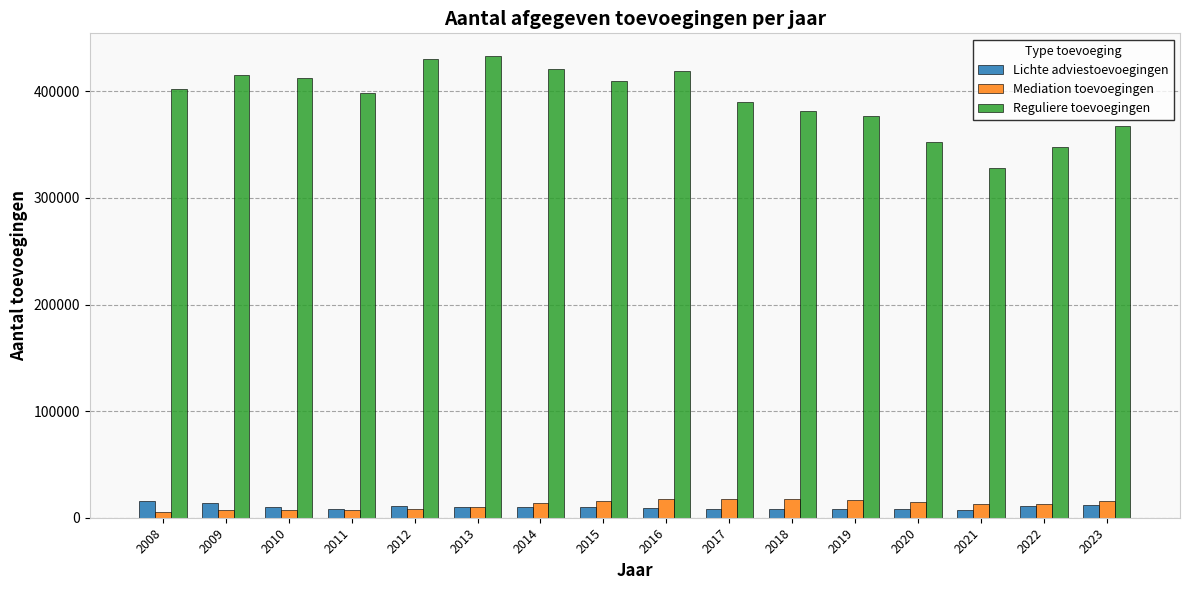

How many bars are there in each group?

3